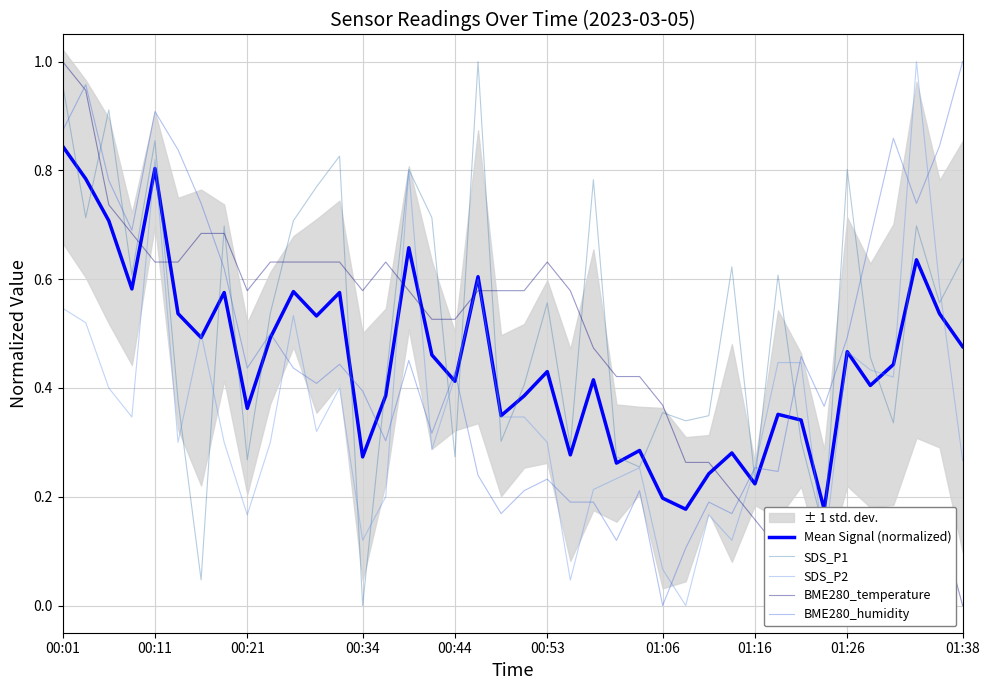

After their last crossing, which series has the higher values: SDS_P1 or BME280_temperature?

SDS_P1